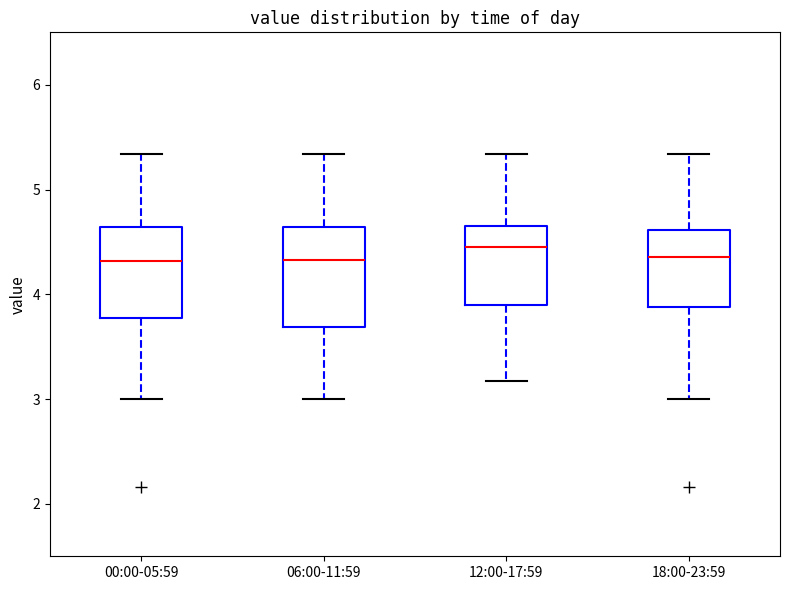

Reading left to right, read every box against the y-axis: the position of its median line, the range the box covers, and the ends of its whiskers. The values are not printed on the chart, so give them approximately, as read against the axis.

00:00-05:59: median 4.3, box 3.8 to 4.6, whiskers 3.0 to 5.3
06:00-11:59: median 4.3, box 3.7 to 4.6, whiskers 3.0 to 5.3
12:00-17:59: median 4.5, box 3.9 to 4.6, whiskers 3.2 to 5.3
18:00-23:59: median 4.4, box 3.9 to 4.6, whiskers 3.0 to 5.3